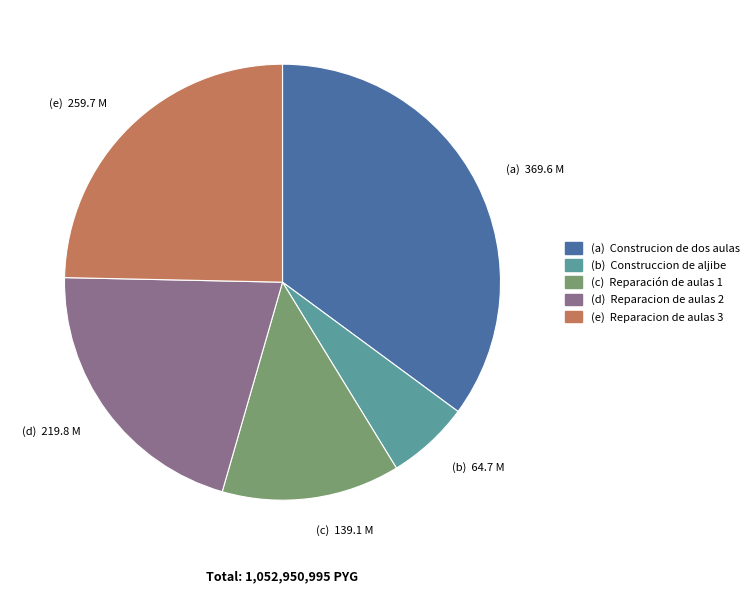

How many slices are in this pie chart?

5